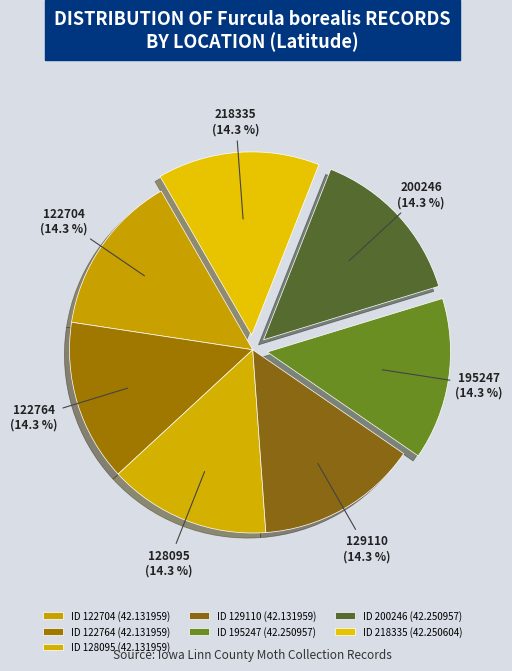

Is there any slice that represents more than half of the pie?

No